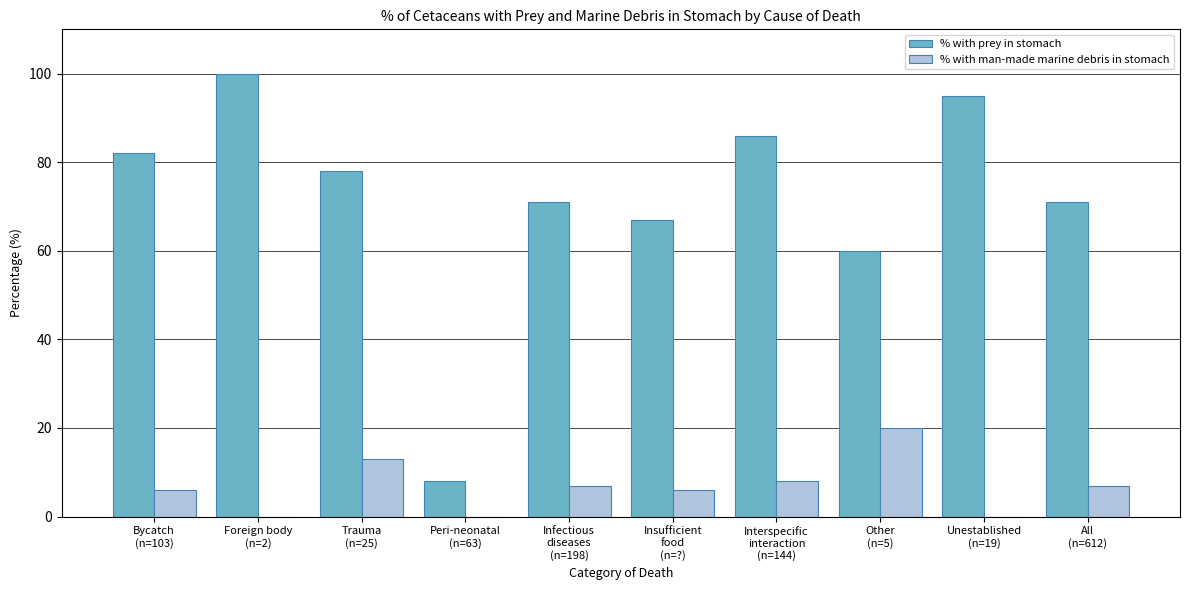

Count the number of categories in the chart.

10